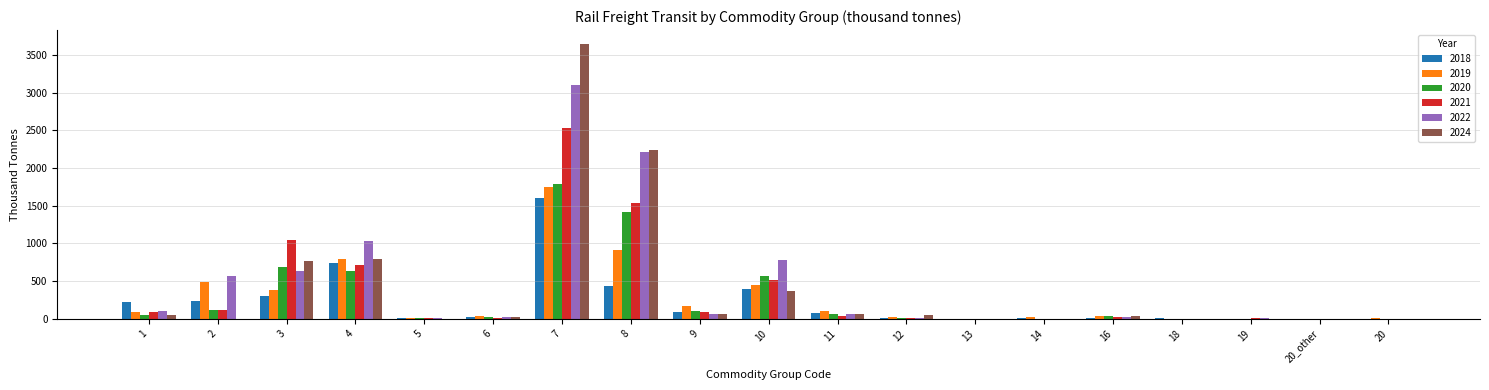

At which label does 2021 first exceed 22?

1